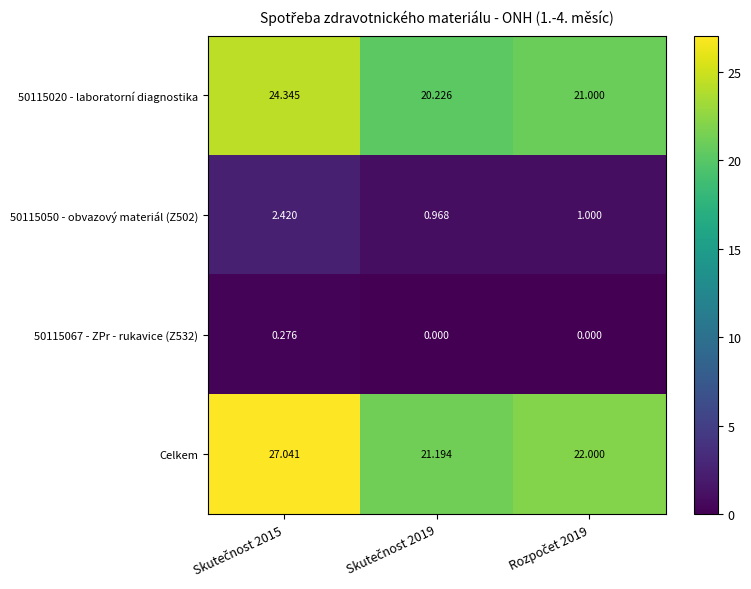

Which series has the widest spread of values?

Celkem